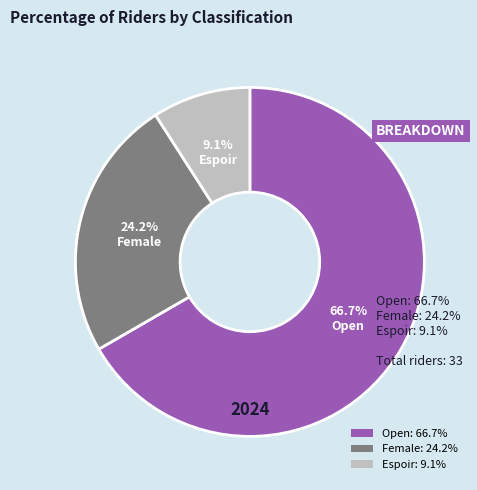

To the nearest percent, what percentage of the pie is Open?

67%